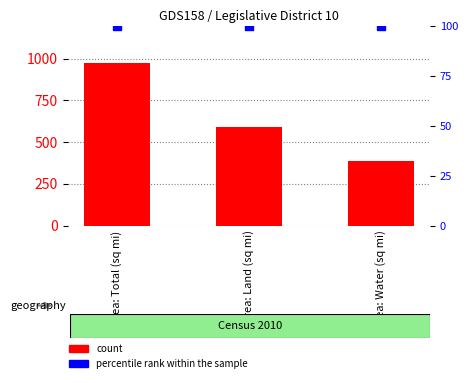

At which category is the sum across all series the highest?

Area: Total (sq mi)